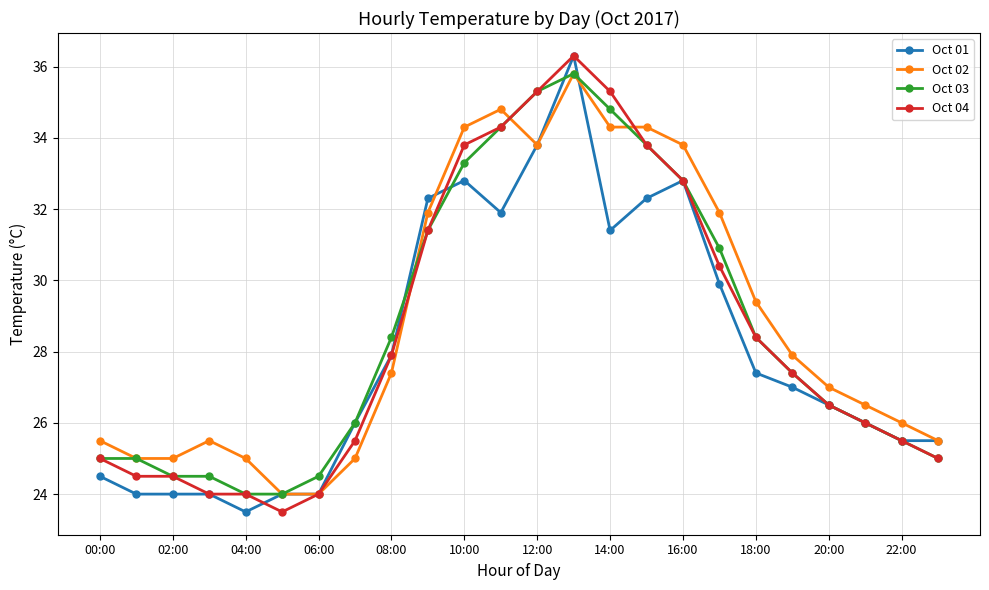

What is the minimum value for Oct 01?

23.5